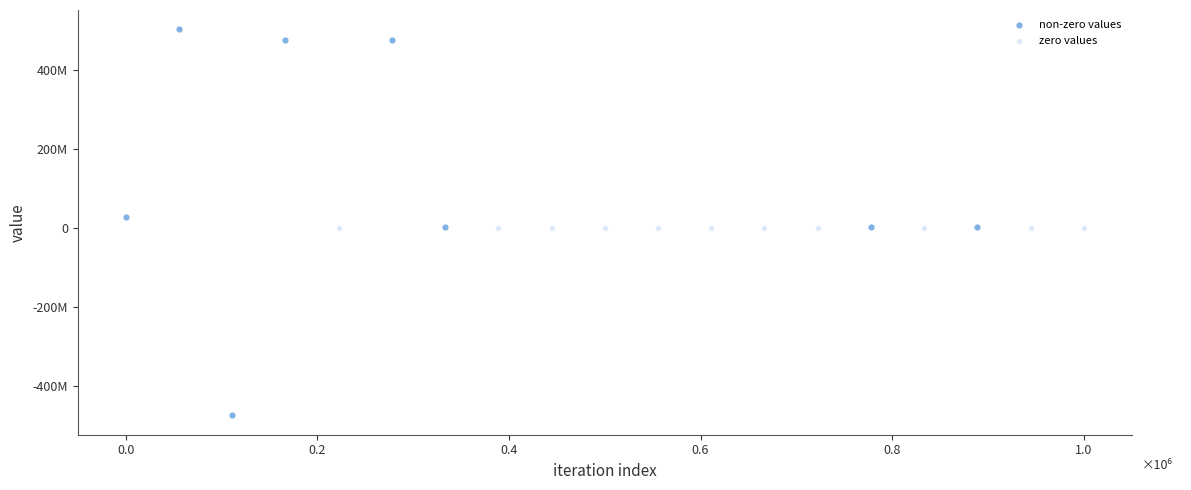

What are all the series names shown in the legend?

non-zero values, zero values